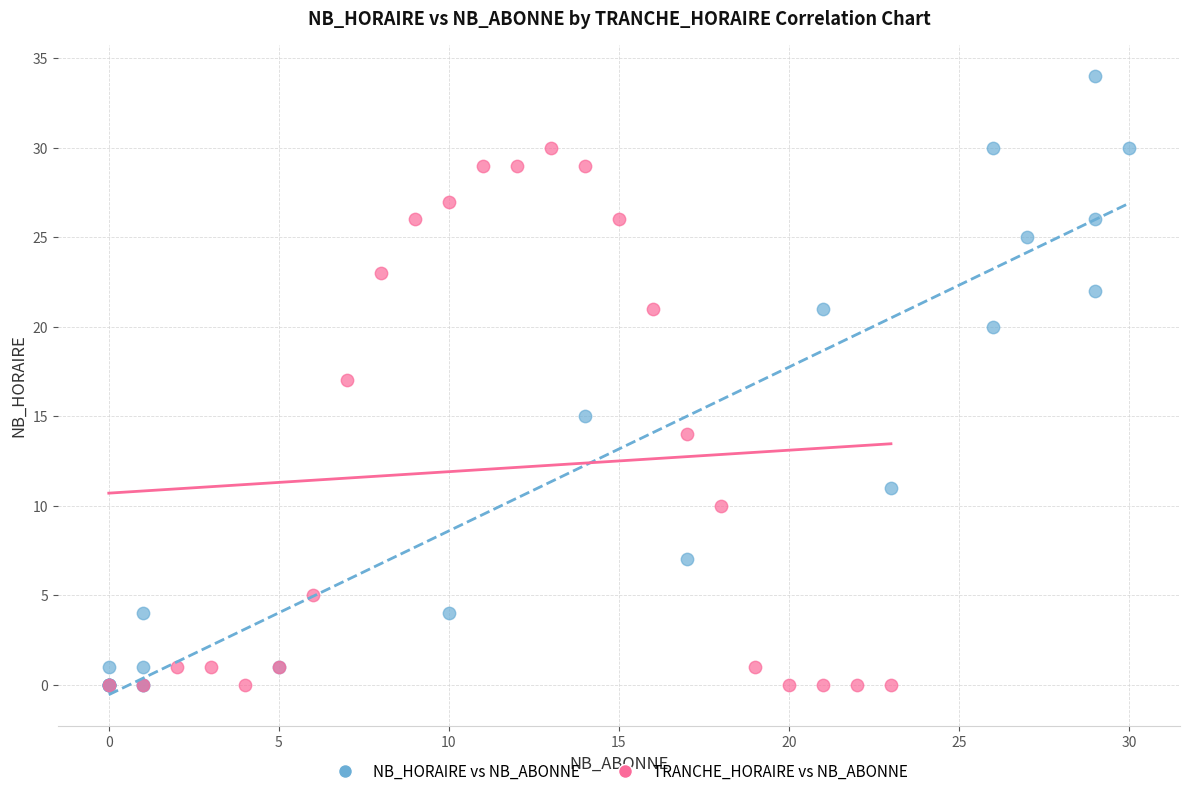

Which series reaches the maximum Y coordinate?

NB_HORAIRE vs NB_ABONNE